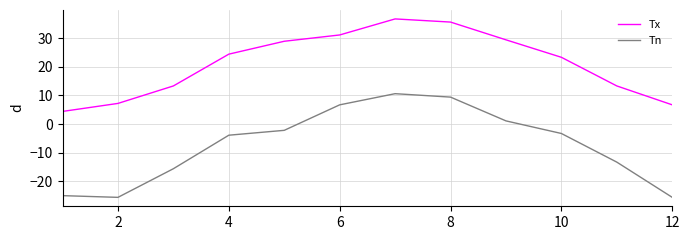

True or false: Tn and Tx intersect in this chart.

False